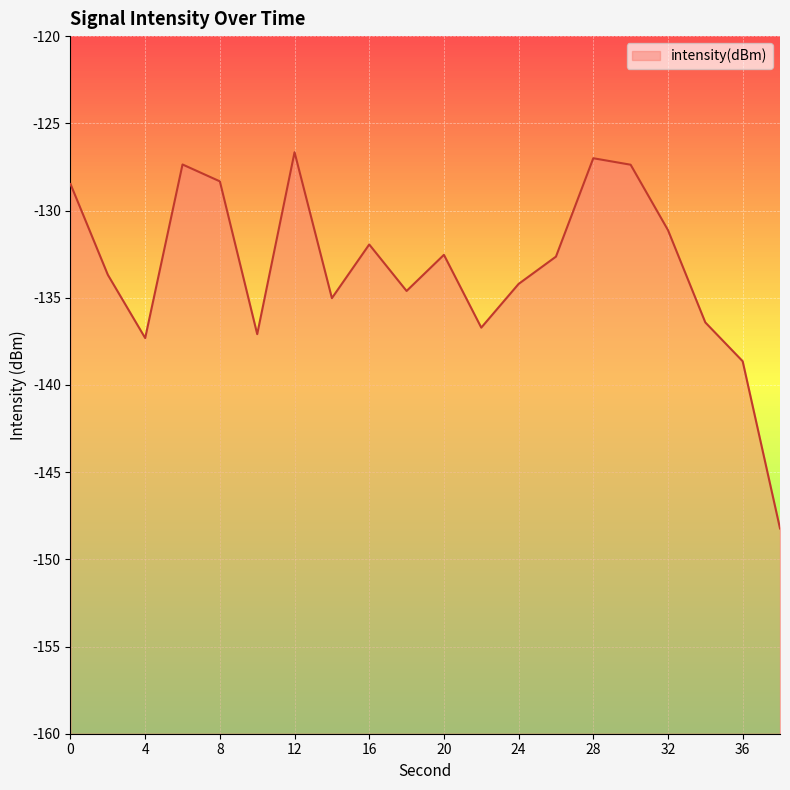

What is the difference between the maximum and minimum values?

21.6